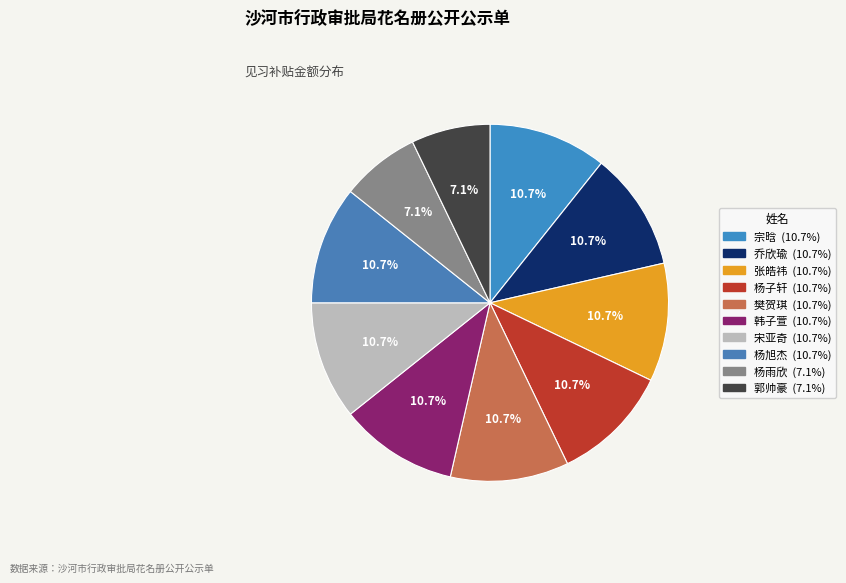

True or false: 宋亚奇 accounts for 1% of the total.

False